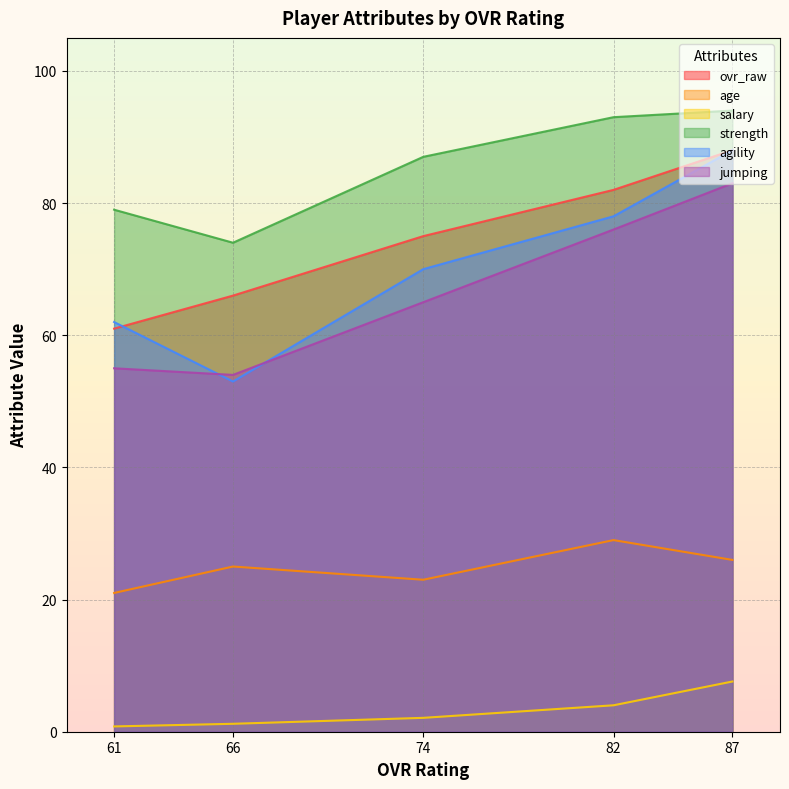

How many series are shown in this chart?

6